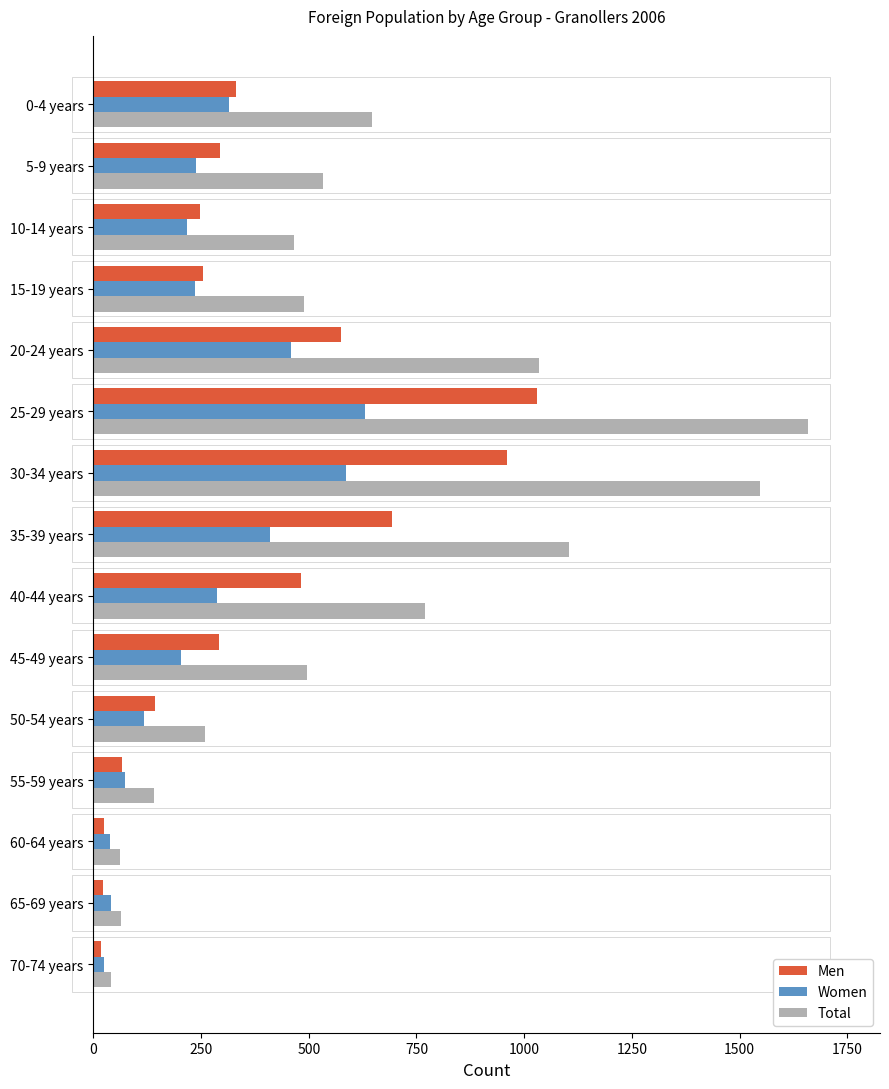

What is the sum of all Total values?

9314